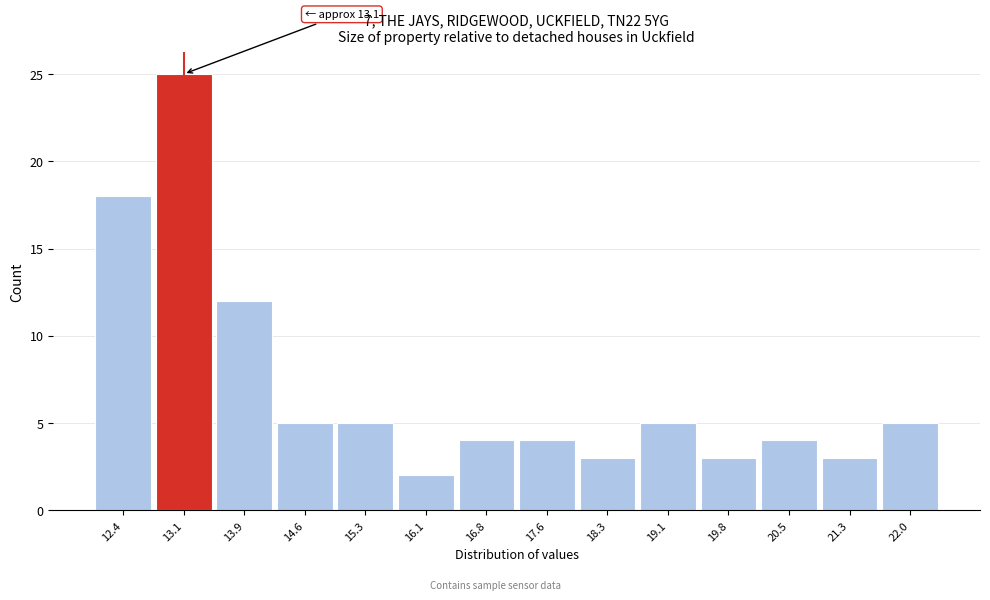

Which range on the x-axis has the tallest bar?

12.7 to 13.5